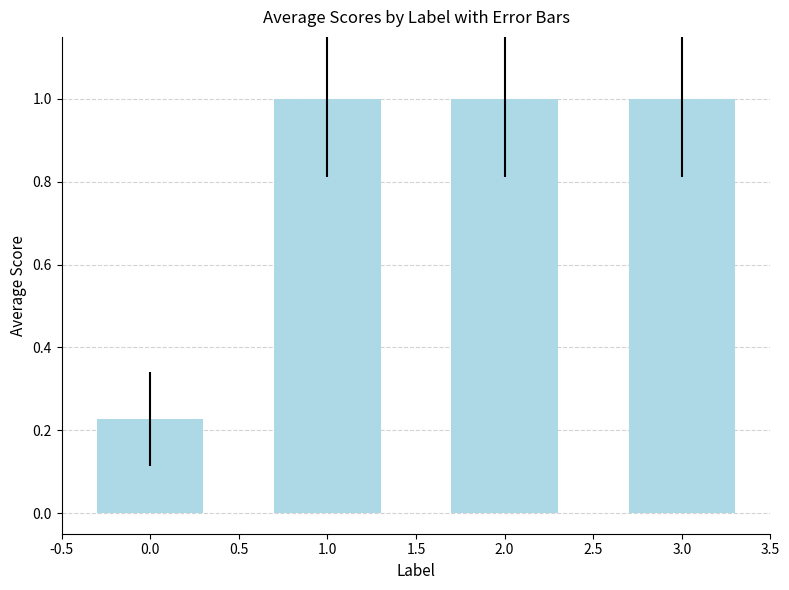

Are the bars horizontal?

No